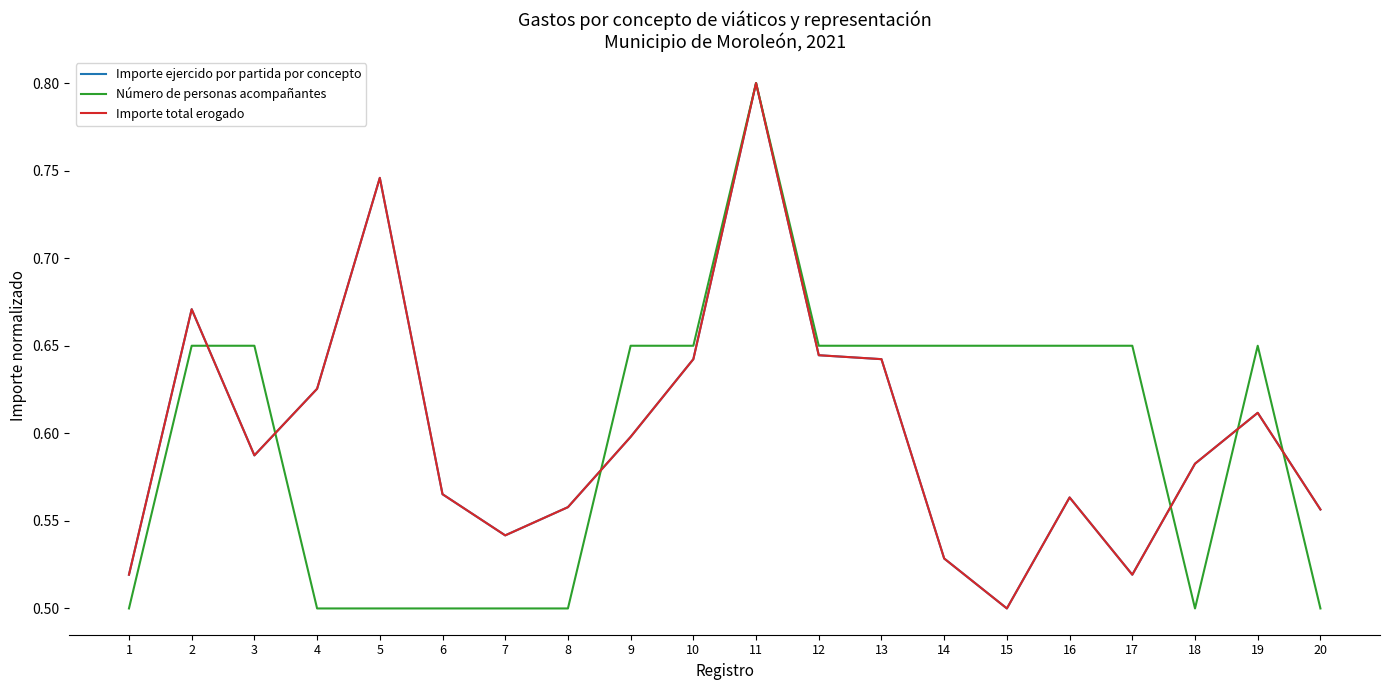

Reading left to right, list all the values displayed in this chart.

Importe ejercido por partida por concepto: 1=0.5	2=0.7	3=0.6	4=0.6	5=0.7	6=0.6	7=0.5	8=0.6	9=0.6	10=0.6	11=0.8	12=0.6	13=0.6	14=0.5	15=0.5	16=0.6	17=0.5	18=0.6	19=0.6	20=0.6
Número de personas acompañantes: 1=0.5	2=0.7	3=0.7	4=0.5	5=0.5	6=0.5	7=0.5	8=0.5	9=0.7	10=0.7	11=0.8	12=0.7	13=0.7	14=0.7	15=0.7	16=0.7	17=0.7	18=0.5	19=0.7	20=0.5
Importe total erogado: 1=0.5	2=0.7	3=0.6	4=0.6	5=0.7	6=0.6	7=0.5	8=0.6	9=0.6	10=0.6	11=0.8	12=0.6	13=0.6	14=0.5	15=0.5	16=0.6	17=0.5	18=0.6	19=0.6	20=0.6